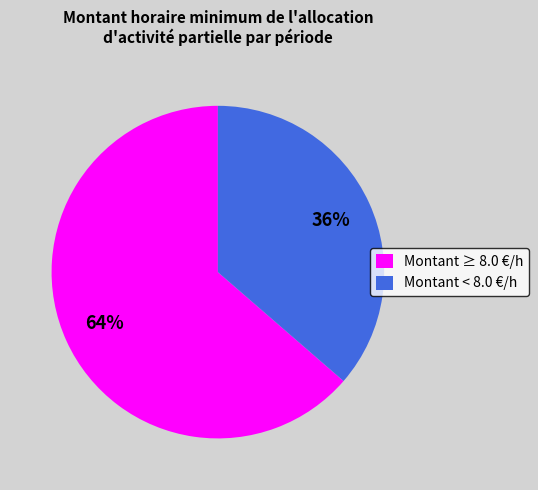

To the nearest percent, what percentage of the pie is Montant < 8.0 €/h?

36%